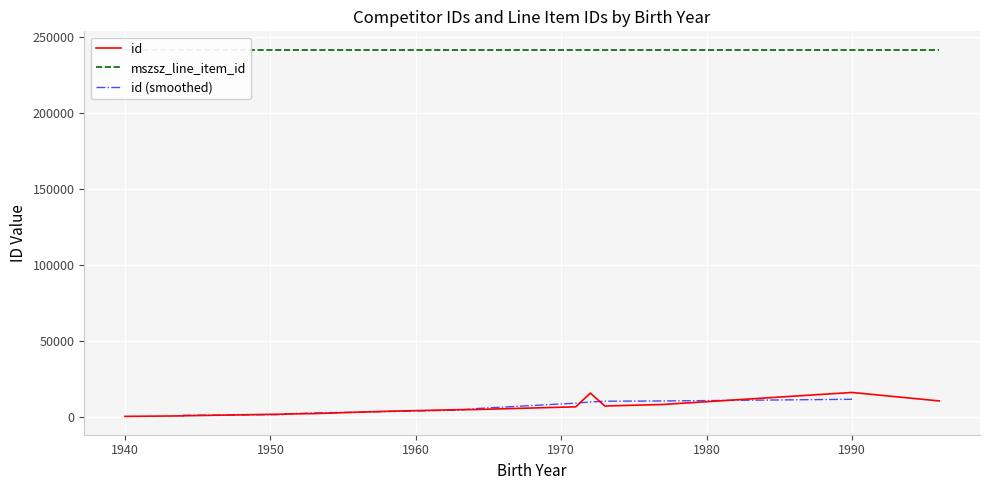

At how many categories does at least one series exceed 172490?

15